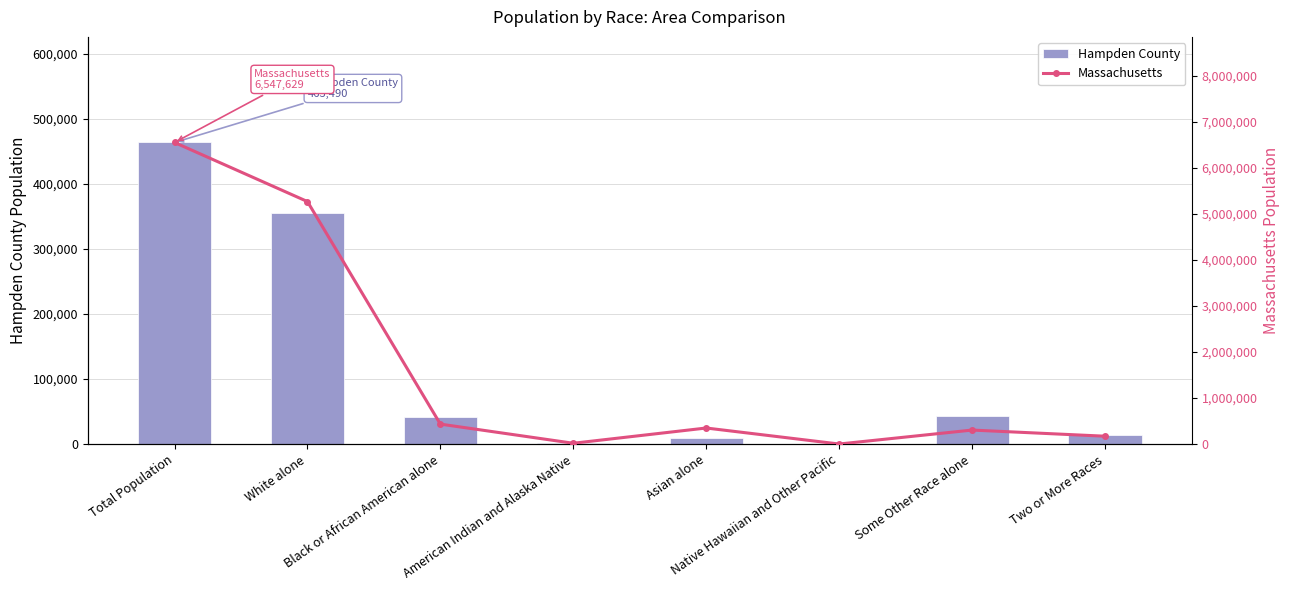

Where is Hampden County nearest to the value 231861?

White alone